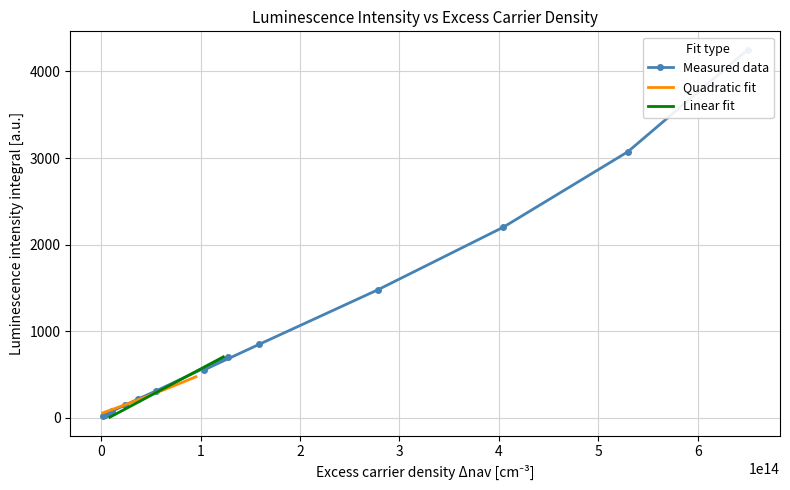

The value of Linear fit at 3 is 121.9. True or false?

False